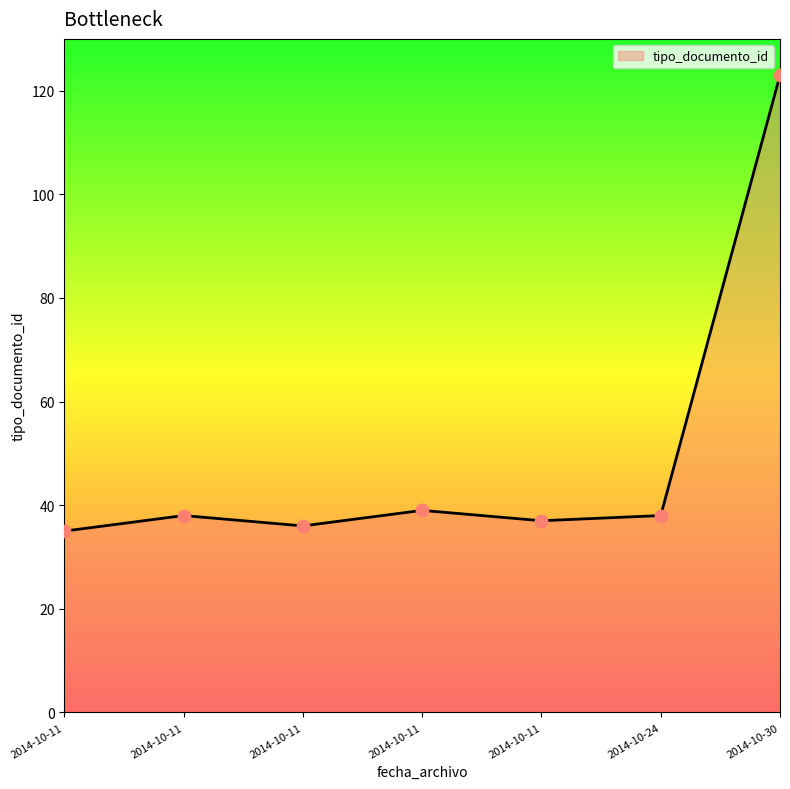

Approximately how many times larger is the value at 2014-10-11 compared to 2014-10-11?

1.1